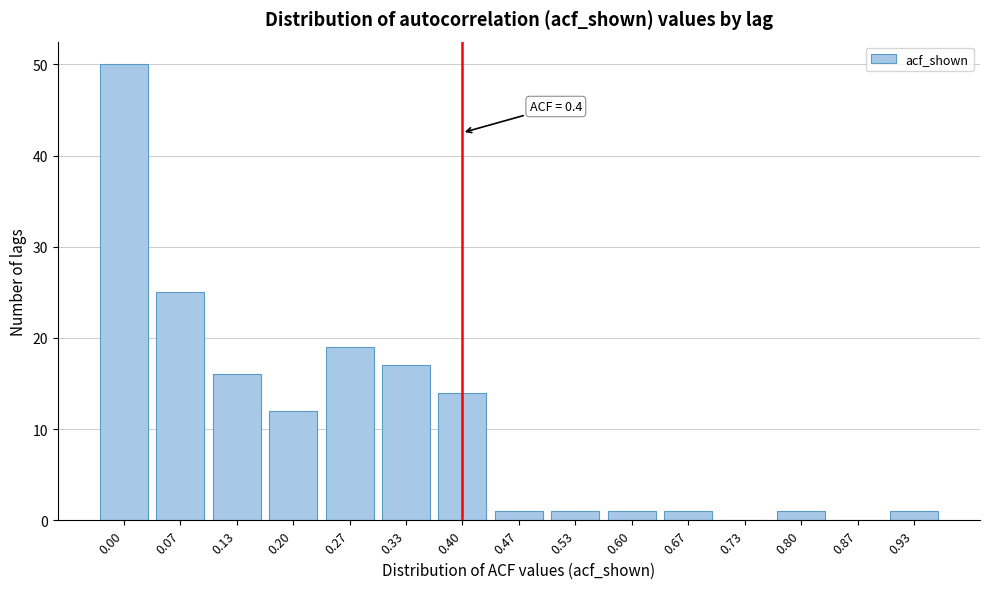

Reading left to right, list all the values displayed in this chart.

0.00=50	0.07=25	0.13=16	0.20=12	0.27=19	0.33=17	0.40=14	0.47=1	0.53=1	0.60=1	0.67=1	0.73=0	0.80=1	0.87=0	0.93=1